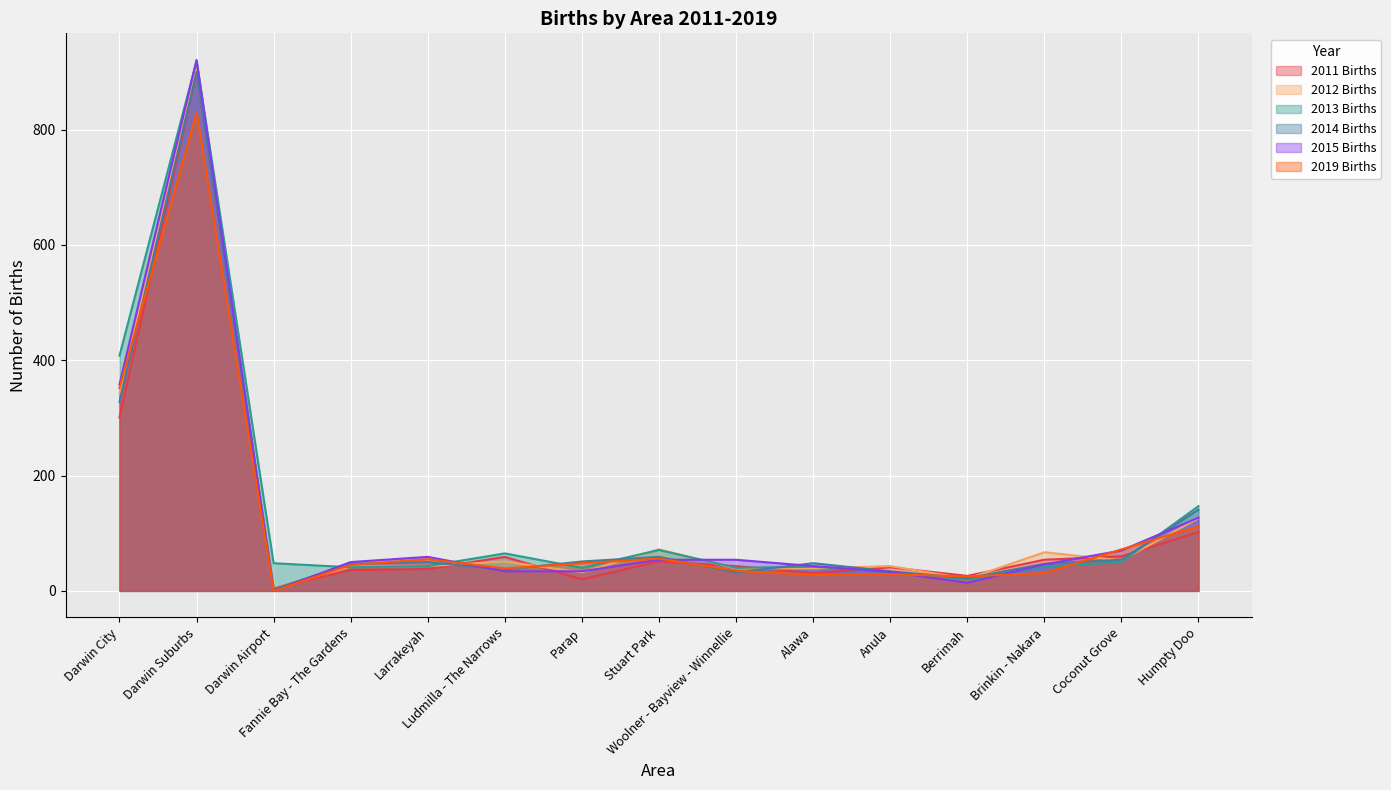

At which label is 2012 Births closest to 455?

Darwin City